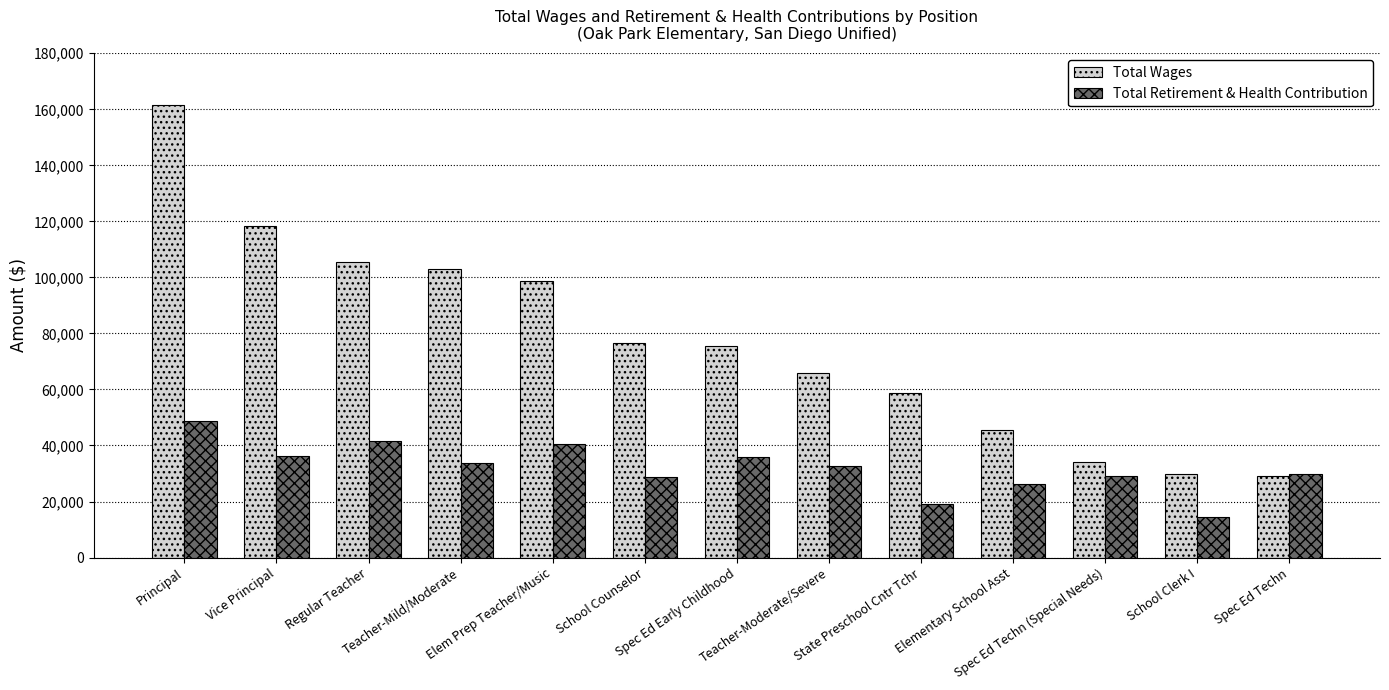

Between Regular Teacher and Teacher-Mild/Moderate, which series saw the biggest shift?

Total Retirement & Health Contribution